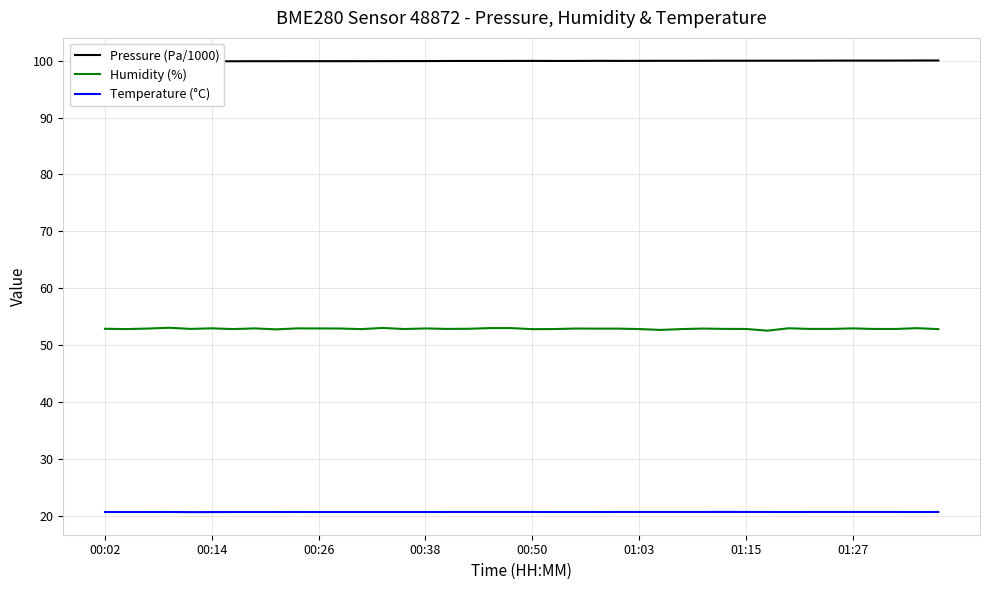

The Pressure (Pa/1000) series shows 99.9 at 11. True or false?

True